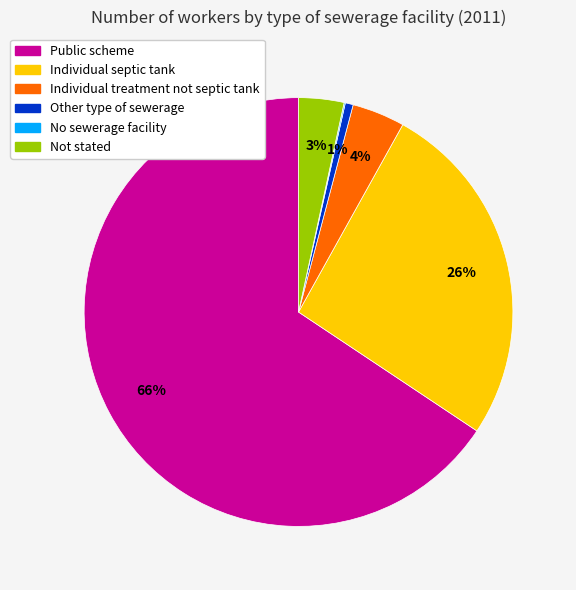

Which has a higher value, Individual septic tank or Individual treatment not septic tank?

Individual septic tank